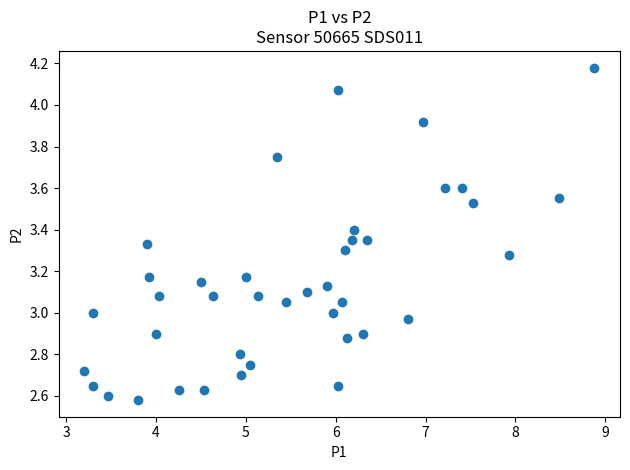

What is the range of Y values (max minus min)?

1.6